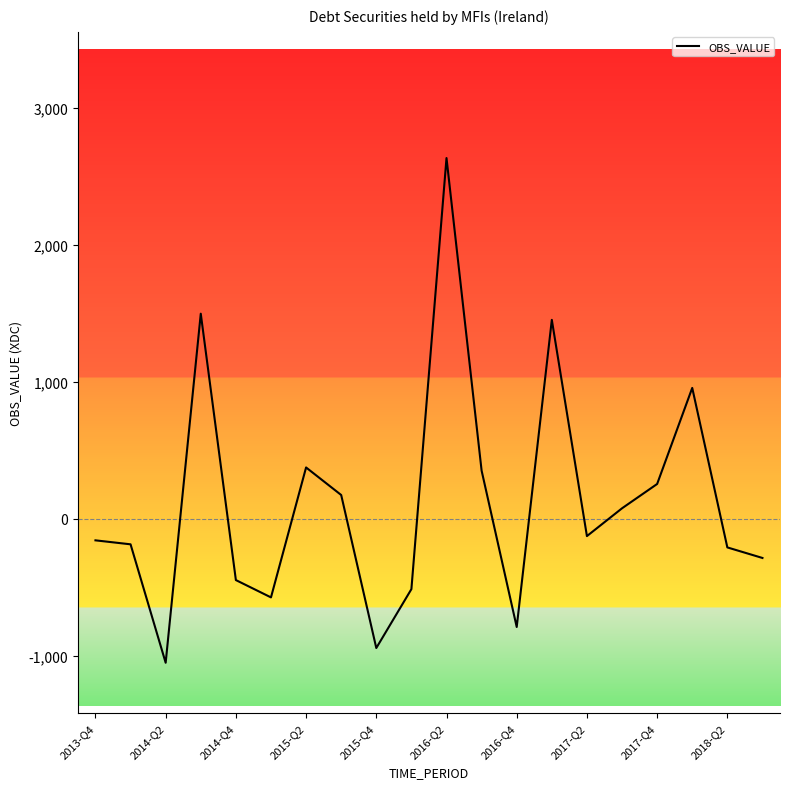

How many values are below zero?

11